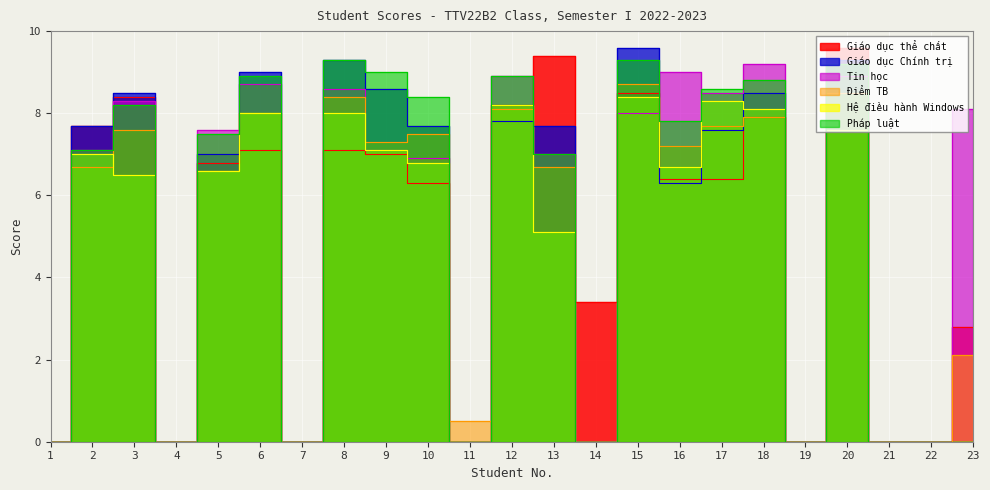

True or false: Hệ điều hành Windows and Pháp luật cross at least once.

False